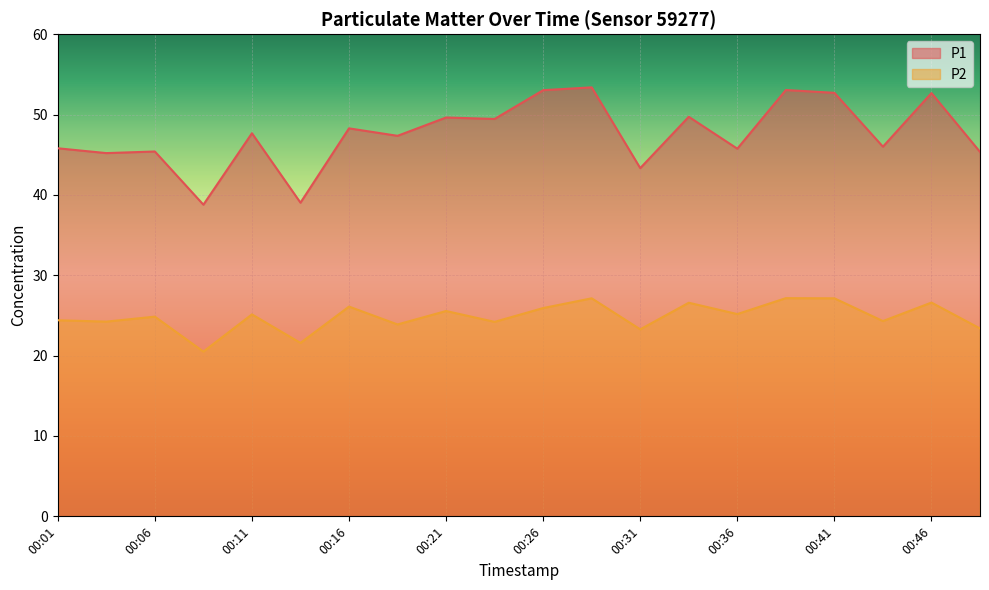

At which label does P2 reach its minimum?

00:08